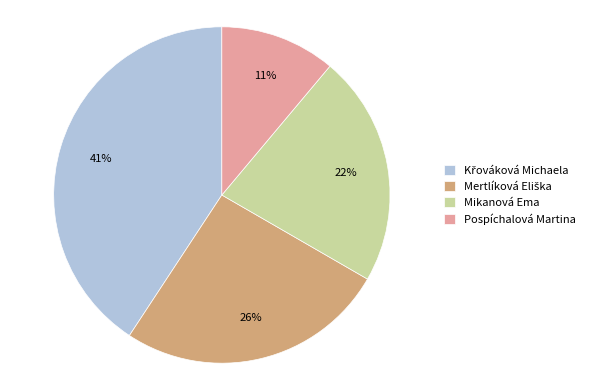

To the nearest percent, what is the average slice percentage?

25%